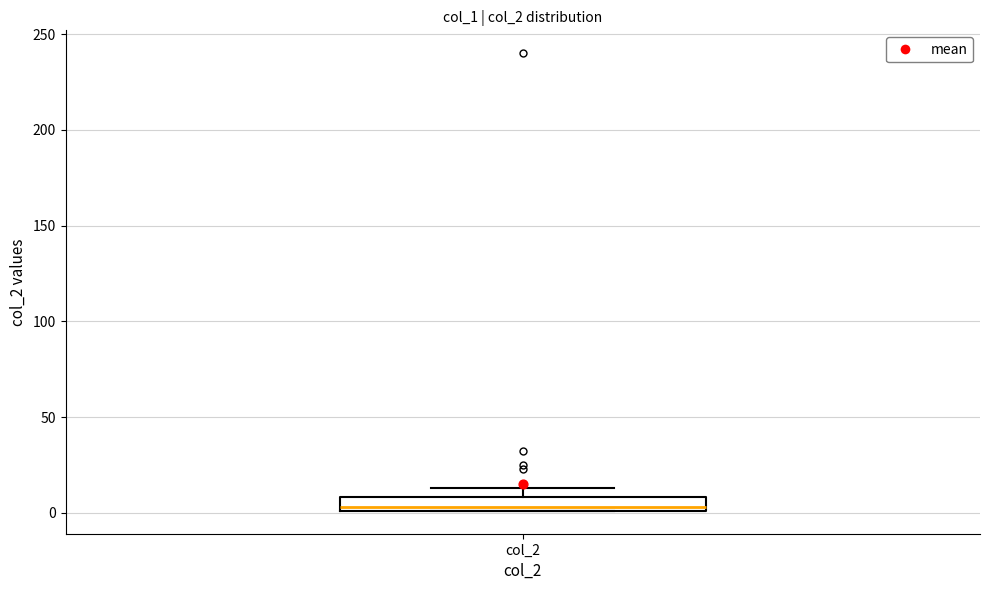

Where is the lower edge of the box for col_2 on the y-axis? The values are not printed on the chart, so give them approximately, as read against the axis.

0